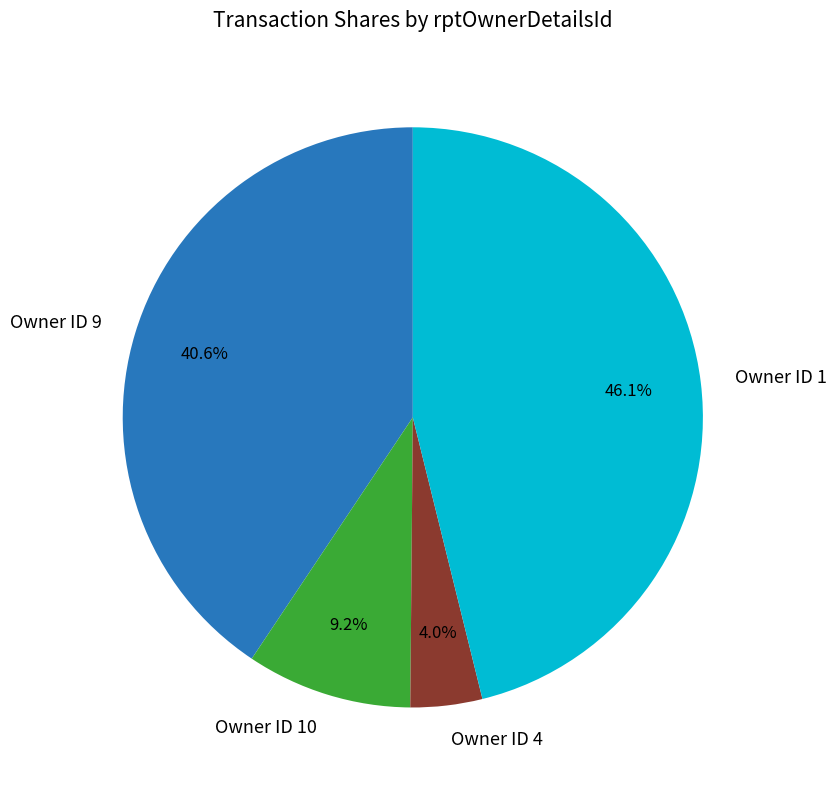

Does Owner ID 9 account for over 50% of the chart?

No